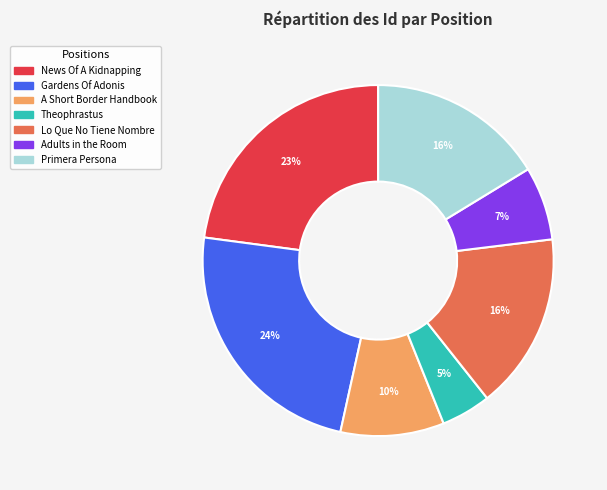

Is there any slice that represents more than half of the pie?

No